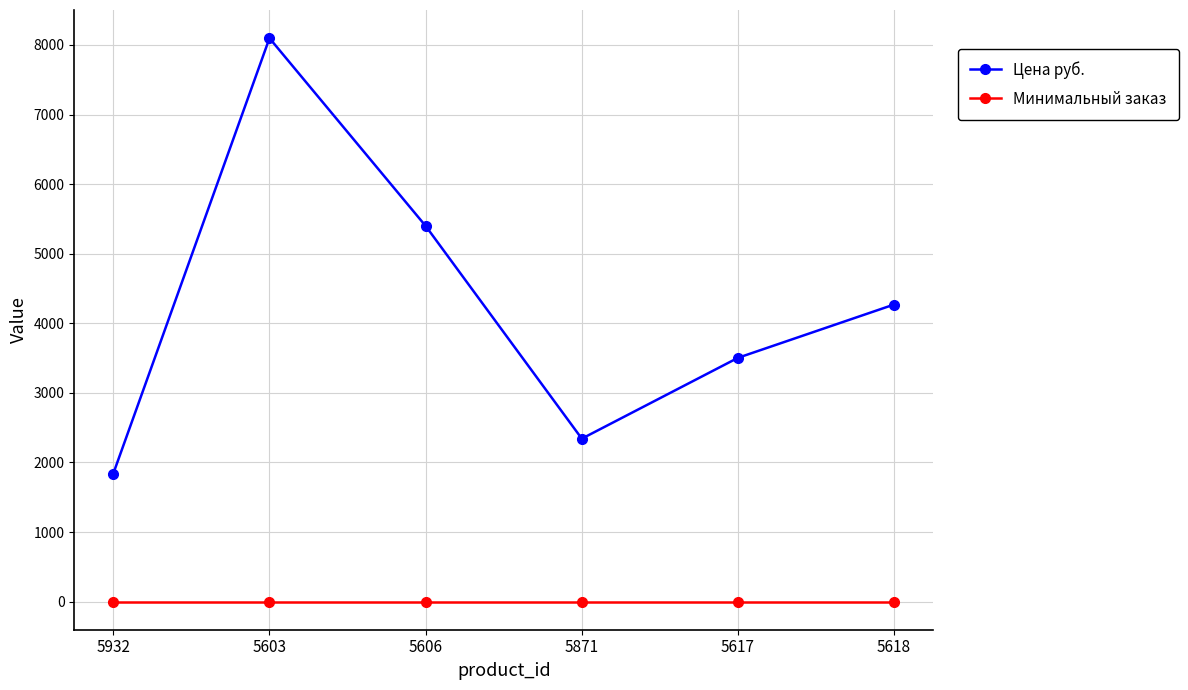

List the series in order of their peak value, lowest first.

Минимальный заказ, Цена руб.